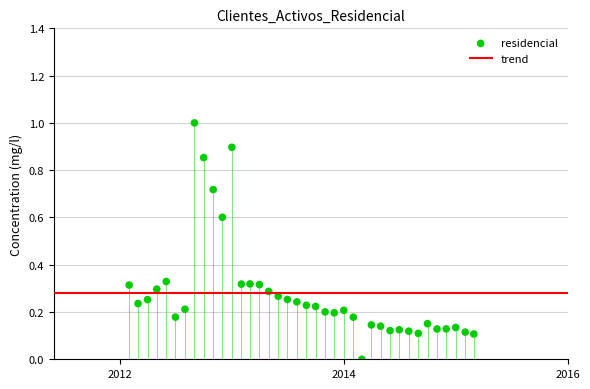

What is the range of X values (max minus min)?

1124.0